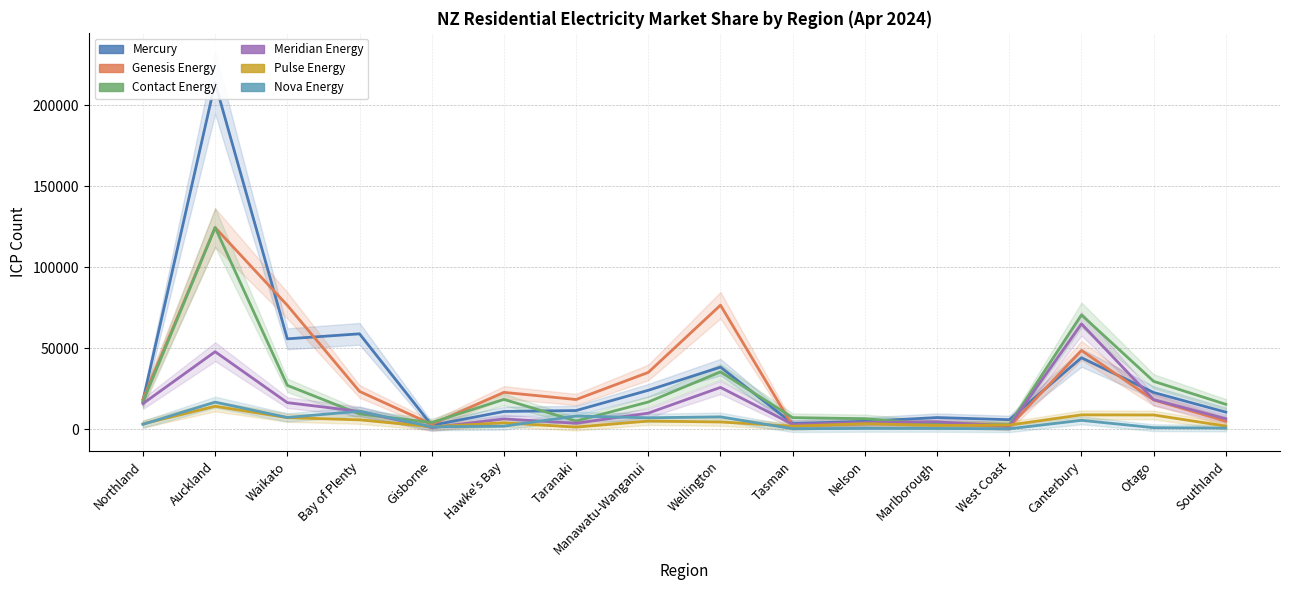

Is it true that Meridian Energy equals 2983 at Tasman?

True